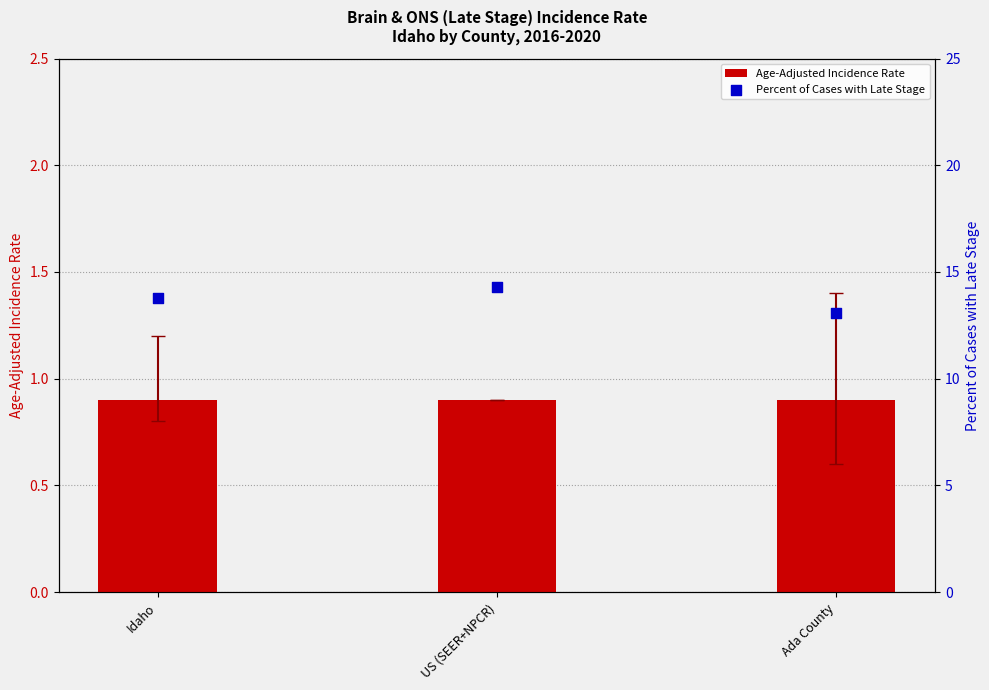

Which series has the largest Y range (max minus min)?

Percent of Cases with Late Stage